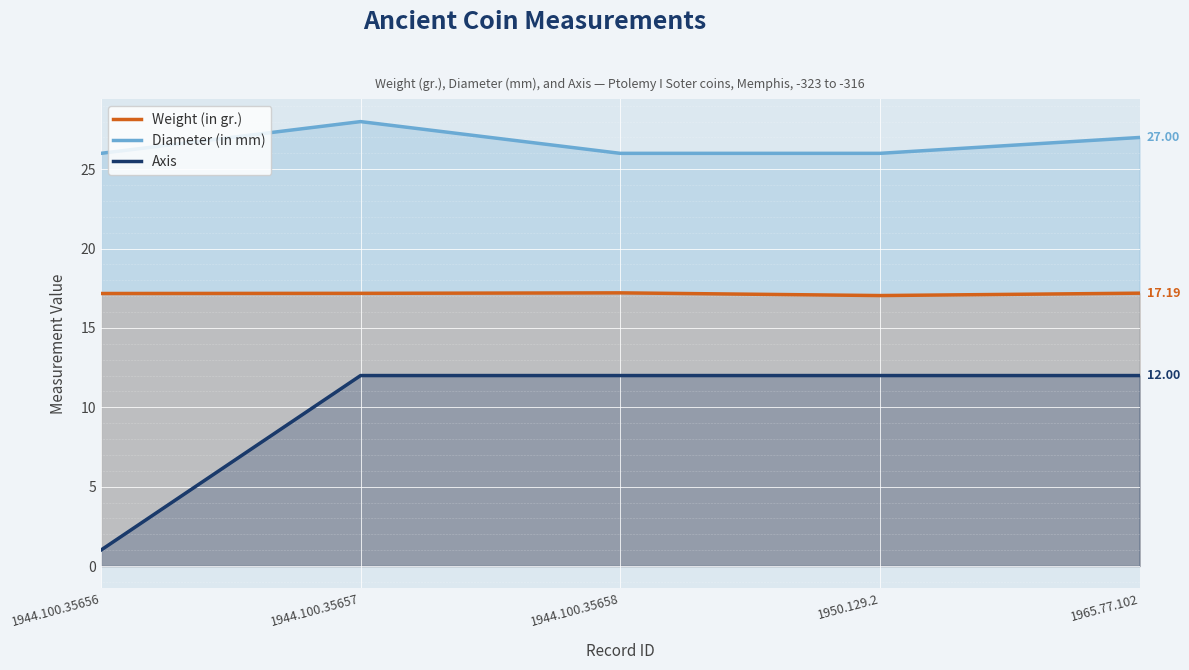

Where is Axis nearest to the value 6?

1944.100.35656